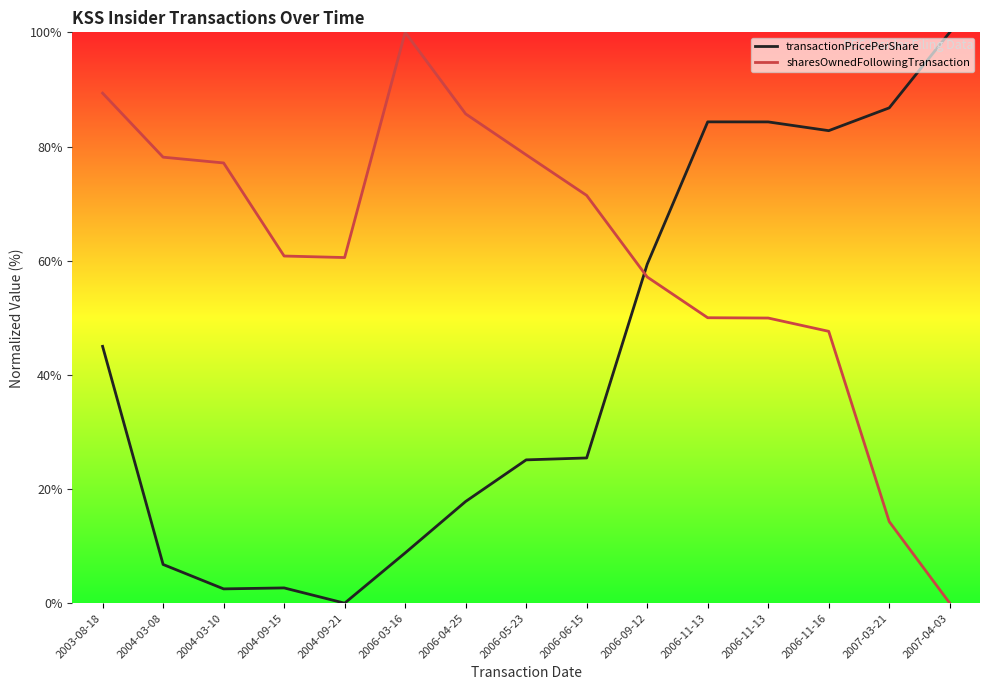

What are all the series names shown in the legend?

transactionPricePerShare, sharesOwnedFollowingTransaction